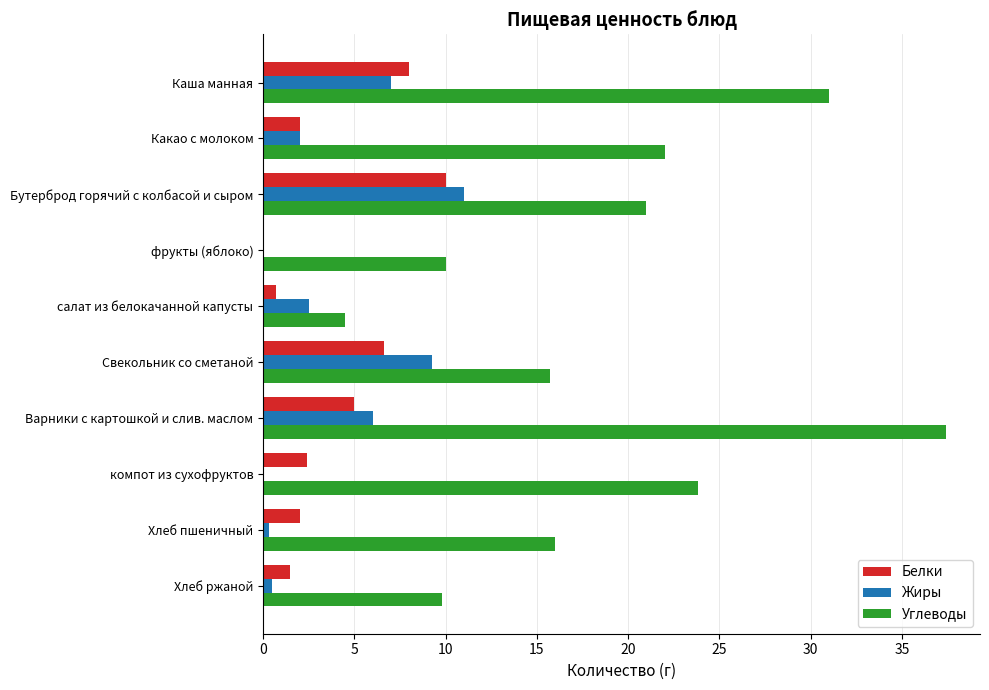

Between Бутерброд горячий с колбасой и сыром and Свекольник со сметаной, which series saw the biggest shift?

Углеводы